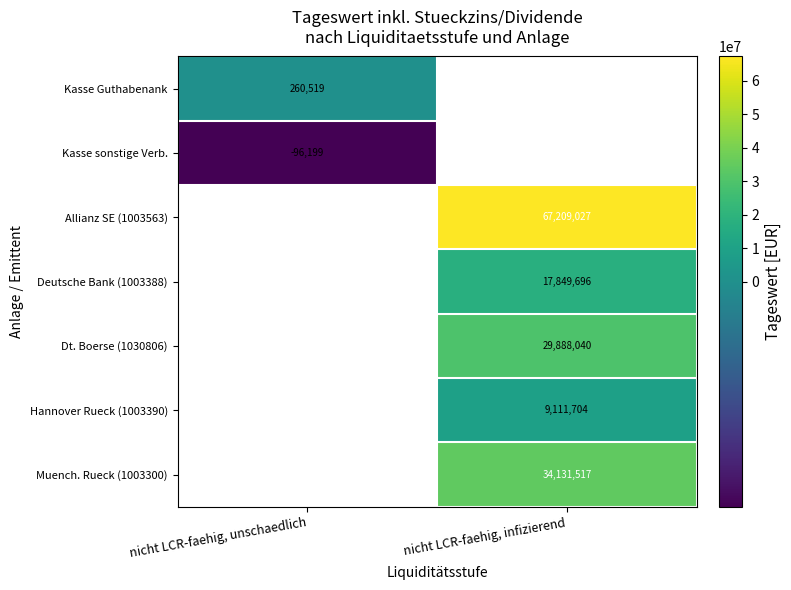

Read the Deutsche Bank (1003388) value at nicht LCR-faehig, infizierend.

17849695.8